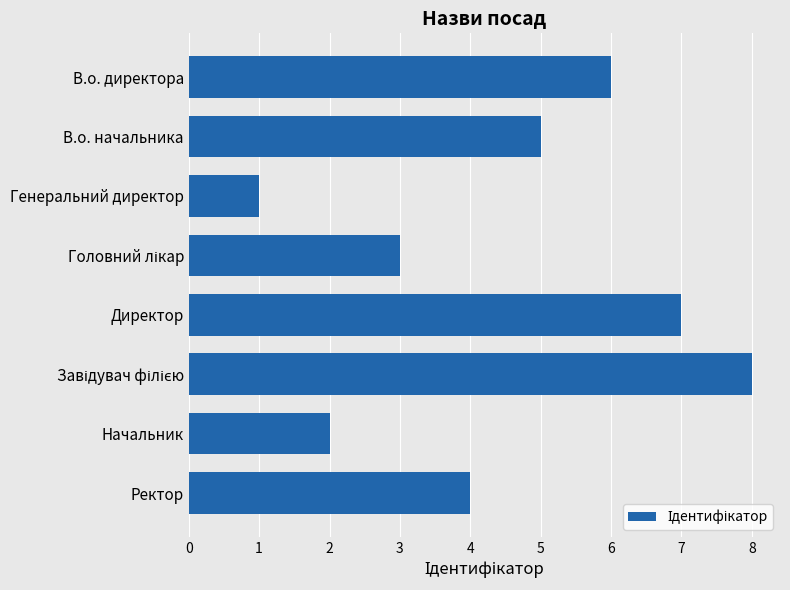

Reading top to bottom, extract all data points from this chart.

6	5	1	3	7	8	2	4